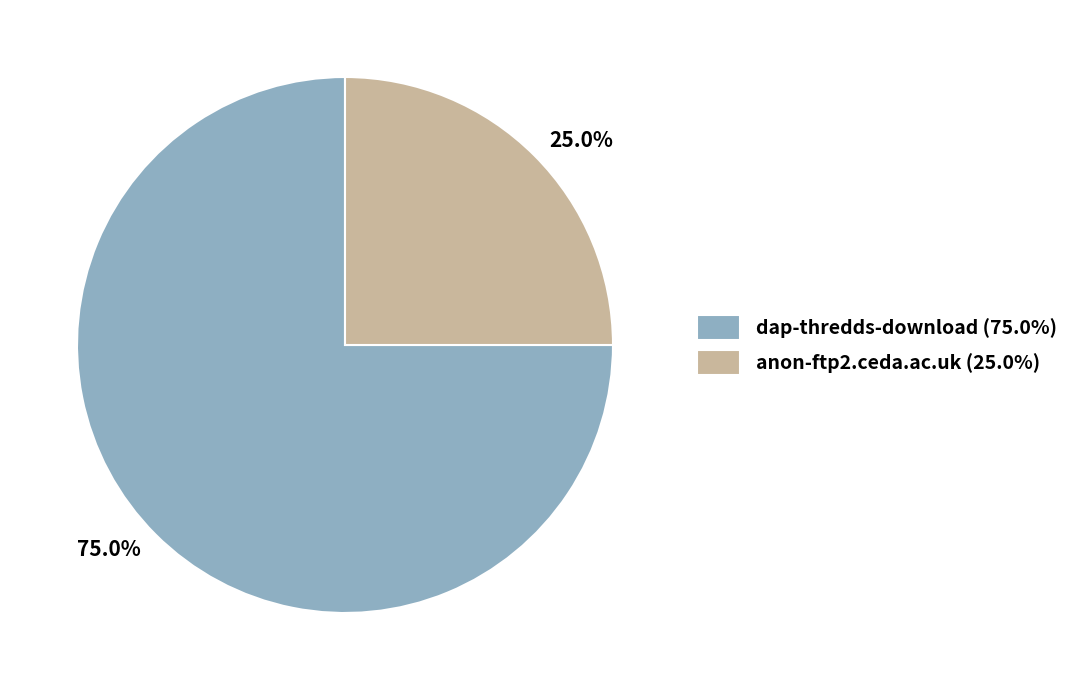

Does anon-ftp2.ceda.ac.uk represent more than half of the total?

No